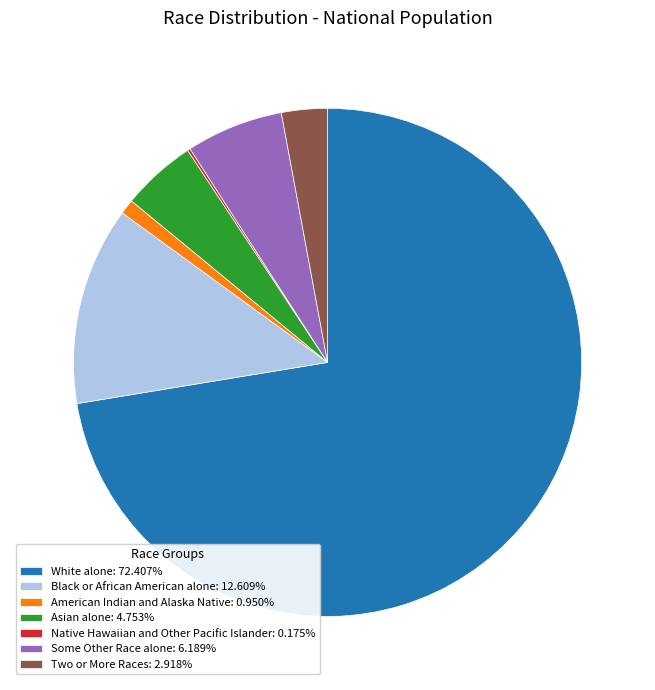

What is the ratio of the value at American Indian and Alaska Native: 0.950% to the value at Two or More Races: 2.918%?

0.3